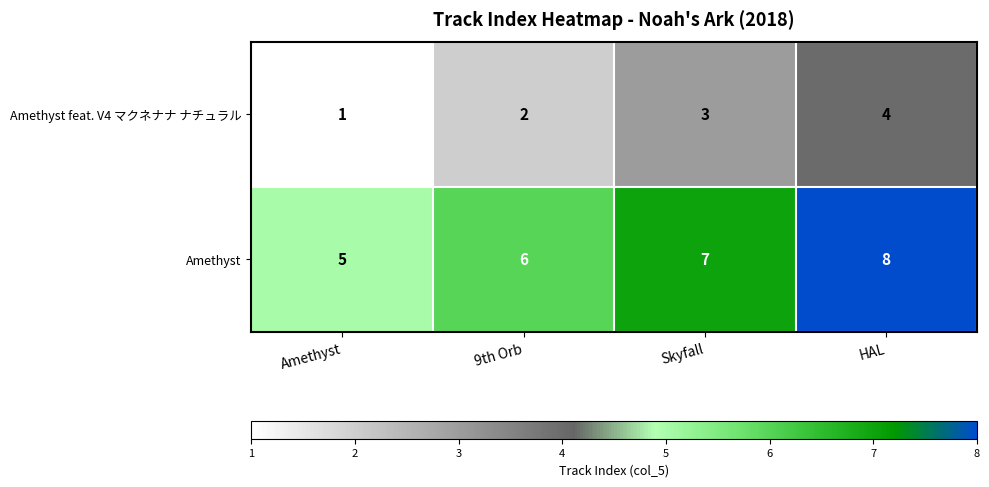

What is the difference between the highest and lowest values at Skyfall?

4